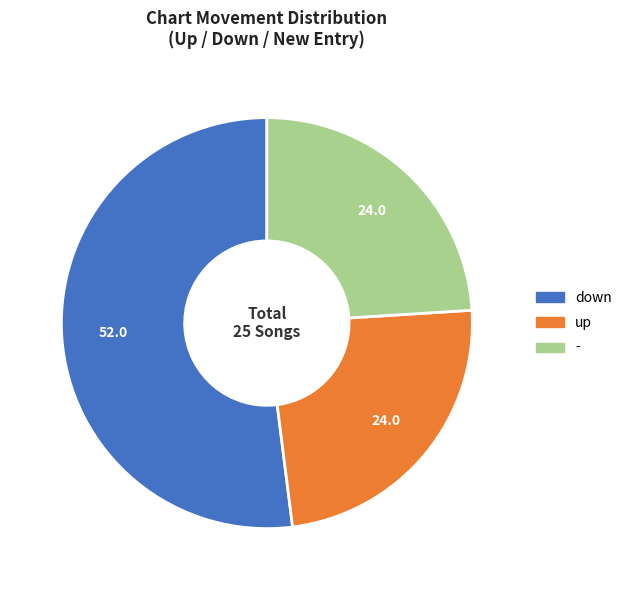

Is down the majority of the pie?

Yes